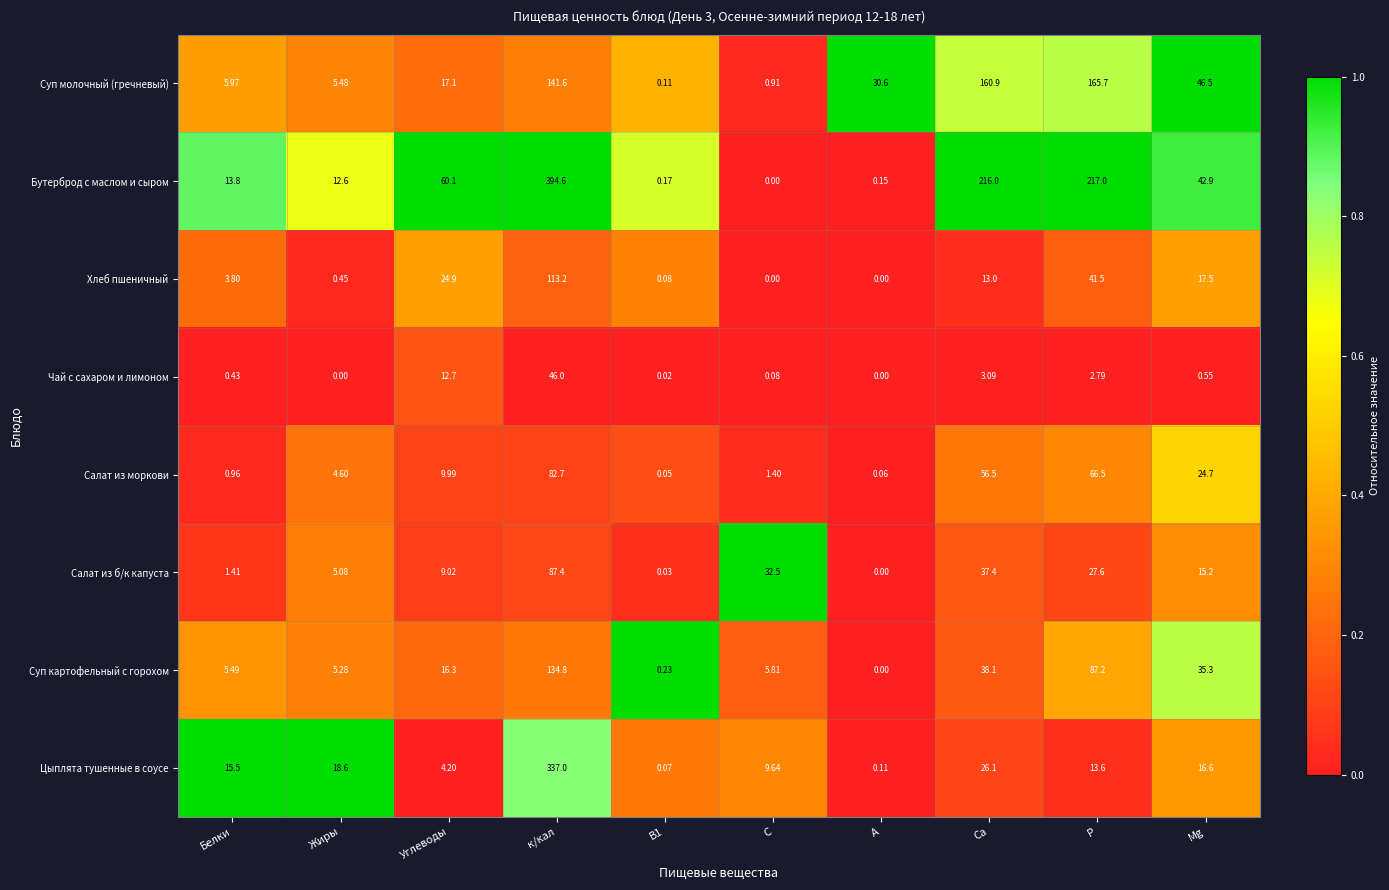

List the series in order of their peak value, lowest first.

Чай с сахаром и лимоном, Салат из моркови, Салат из б/к капуста, Хлеб пшеничный, Суп картофельный с горохом, Суп молочный (гречневый), Цыплята тушенные в соусе, Бутерброд с маслом и сыром